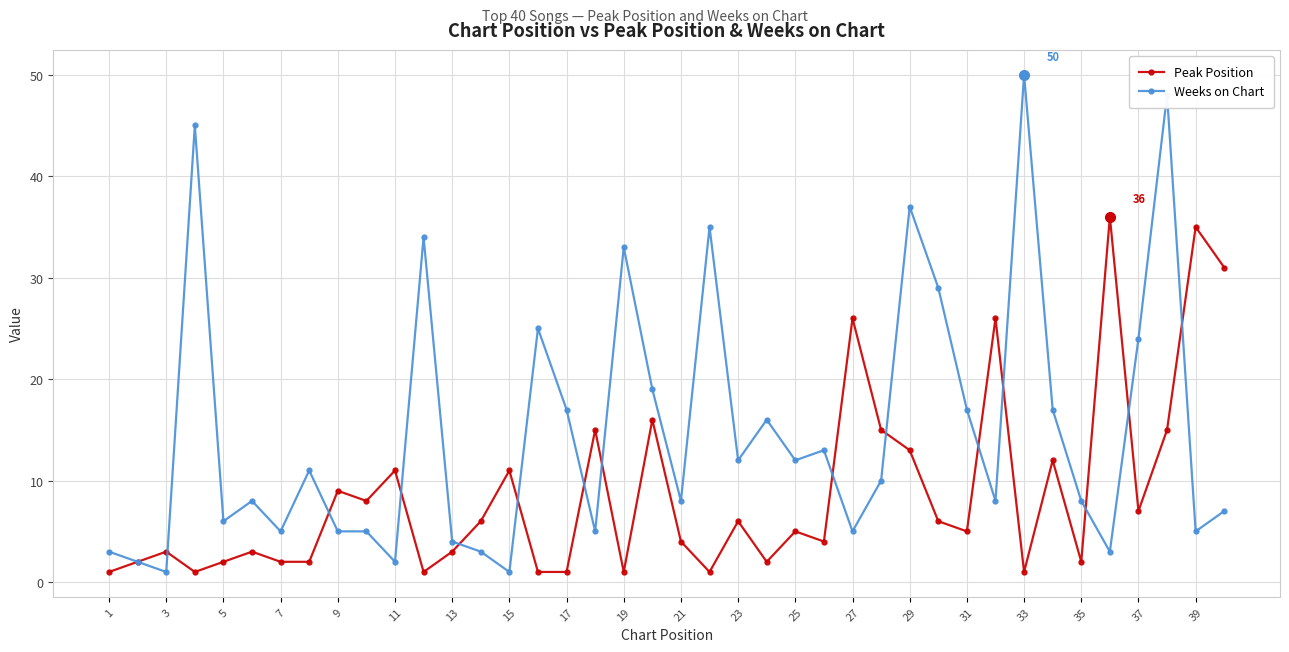

What is the smallest value displayed?

1